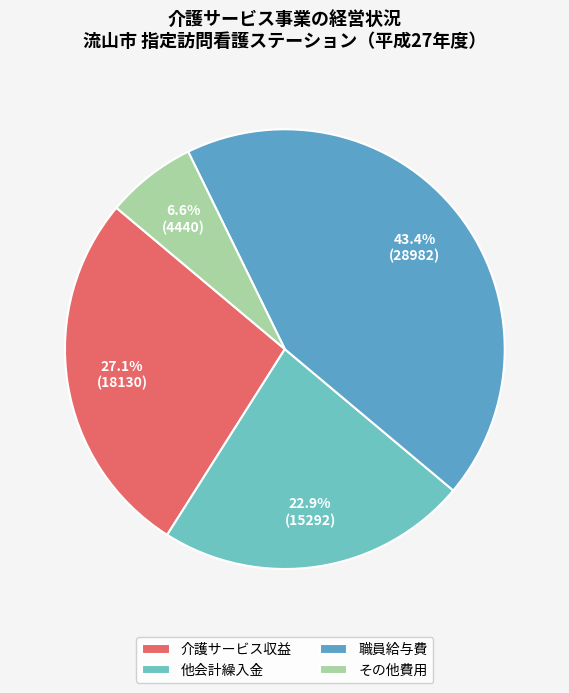

Count the number of slices in the pie.

4